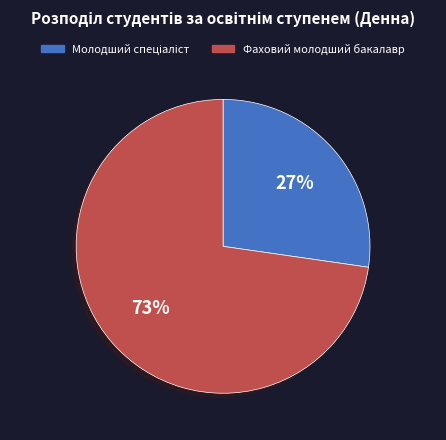

What percentage is the Фаховий молодший бакалавр slice, to the nearest percent?

73%